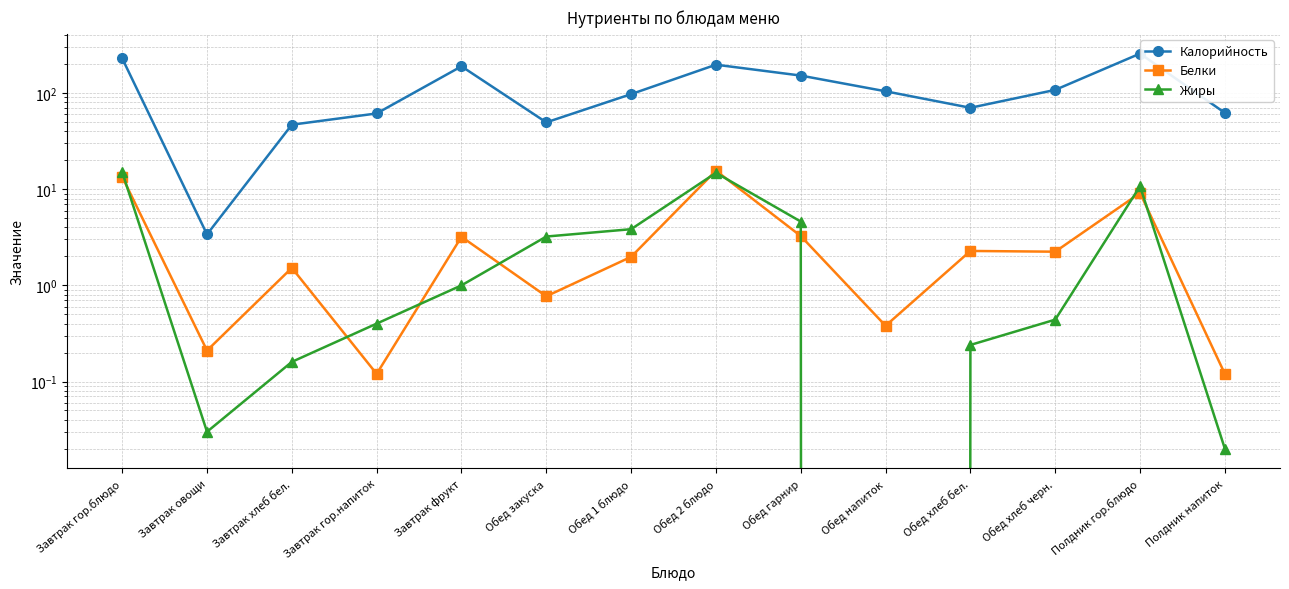

At which category does Белки reach its first local peak?

Завтрак хлеб бел.